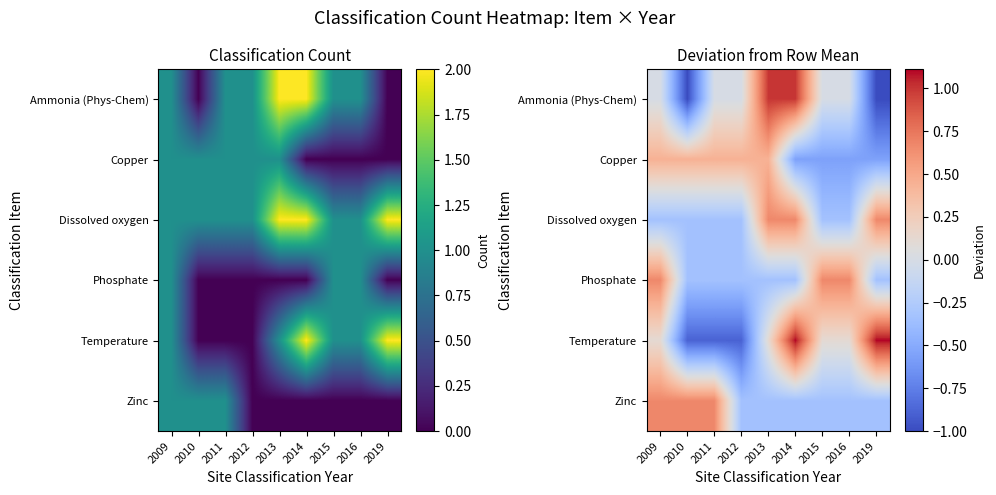

Is the value of Copper at 2011 greater than the value of Phosphate at 2016?

No